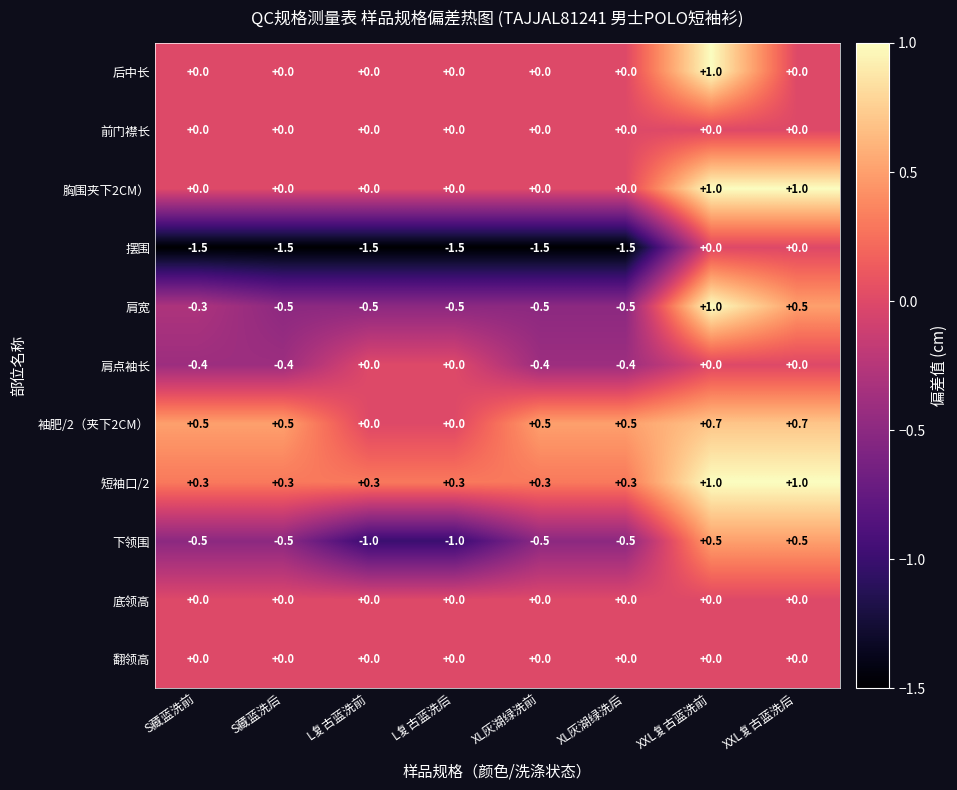

What is the smallest value displayed?

-1.5